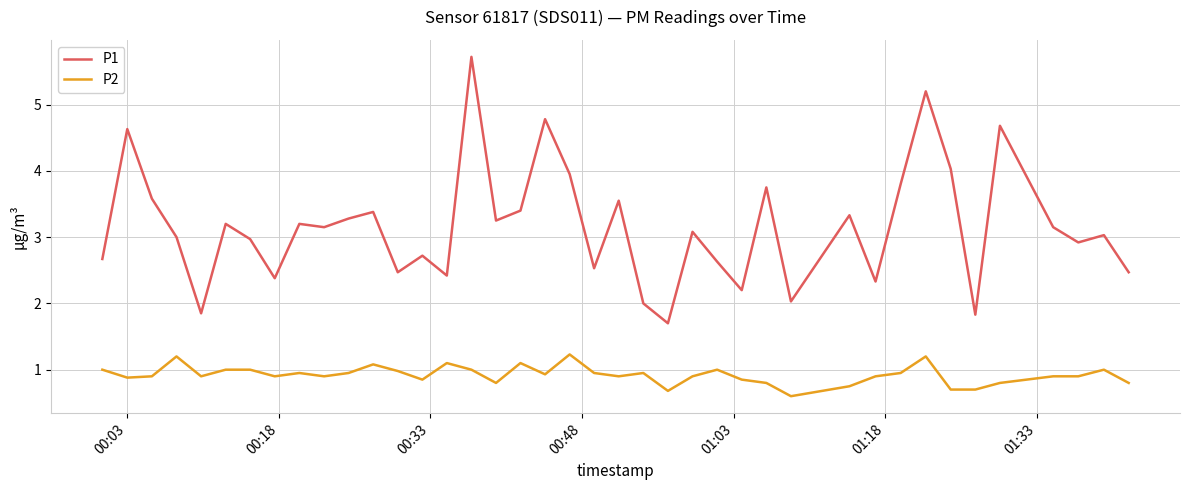

How many lines are shown in the chart?

2